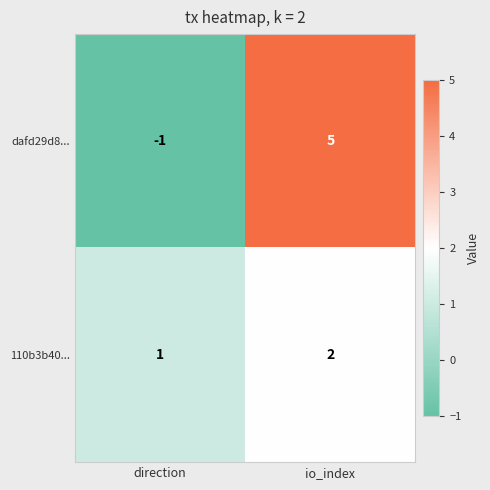

Count the number of data series in this chart.

2